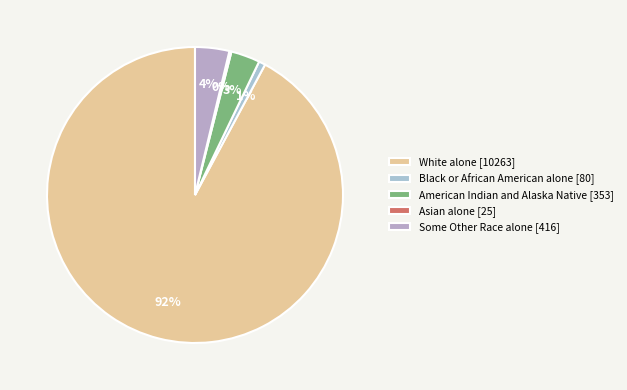

To the nearest percent, what is the difference between the largest and smallest slice percentages?

92%